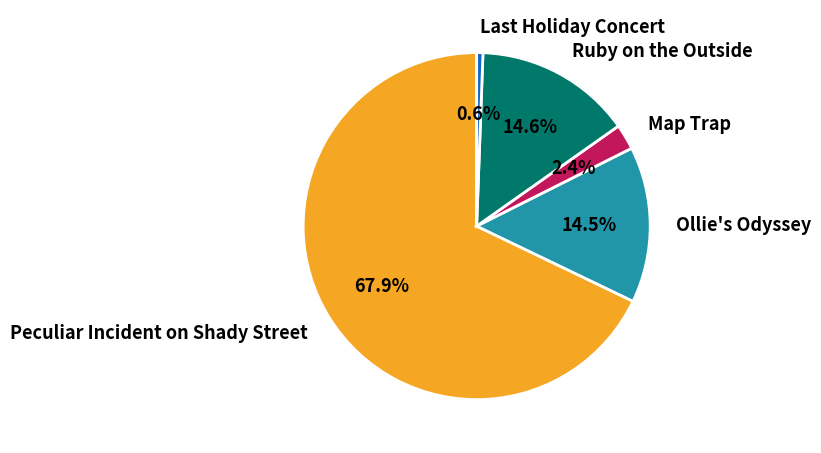

Which category accounts for the majority?

Peculiar Incident on Shady Street